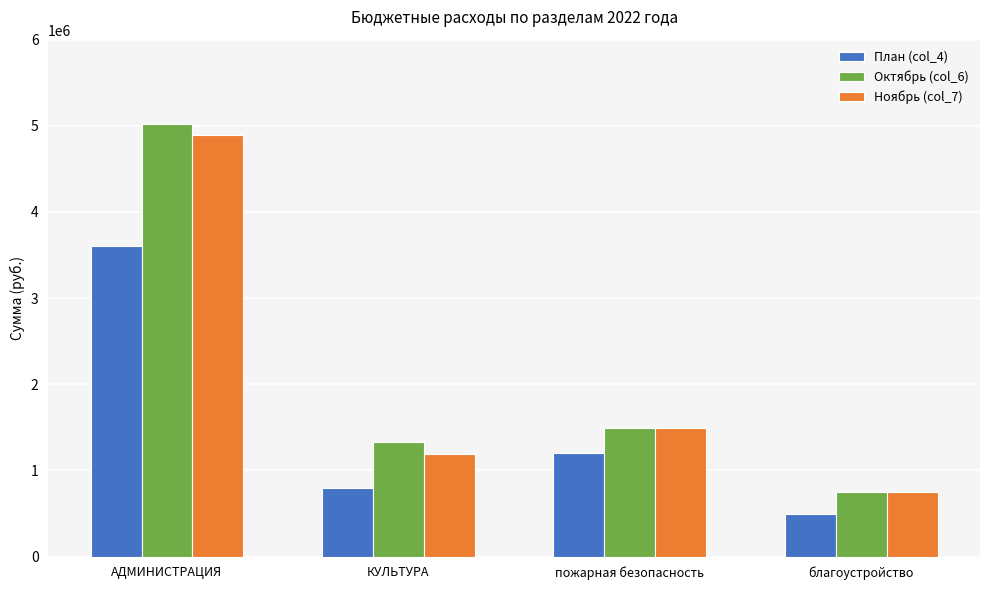

Which series has the largest total across all categories?

Октябрь (col_6)